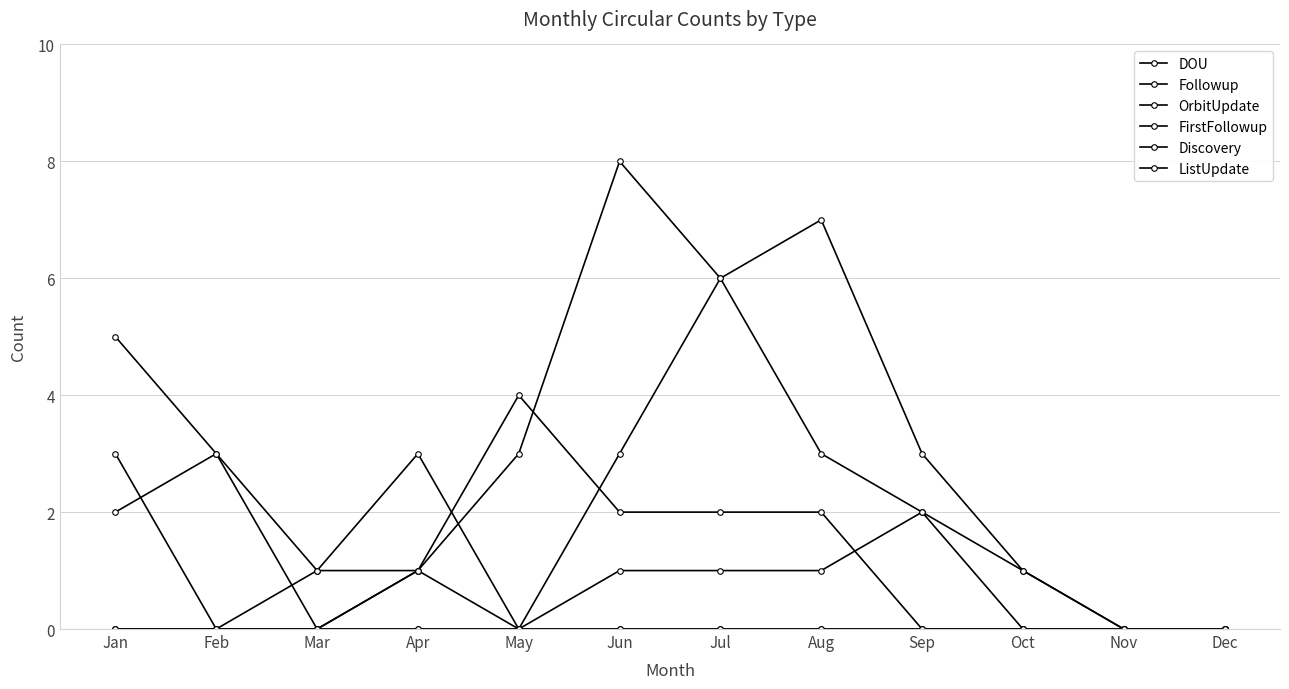

Is this an area chart (filled region under the line)?

No